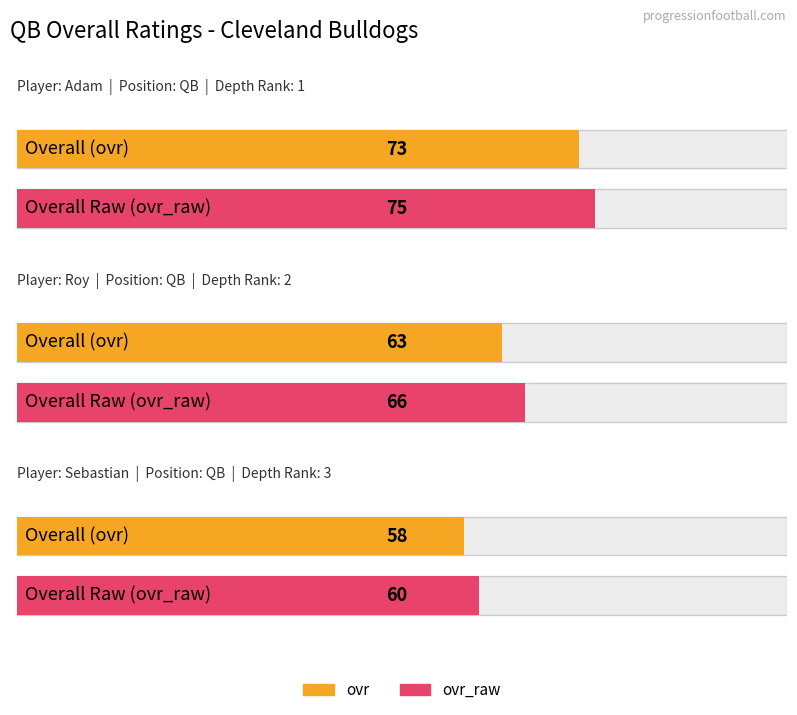

Rank the categories by ovr_raw value from highest to lowest.

Adam, Roy, Sebastian